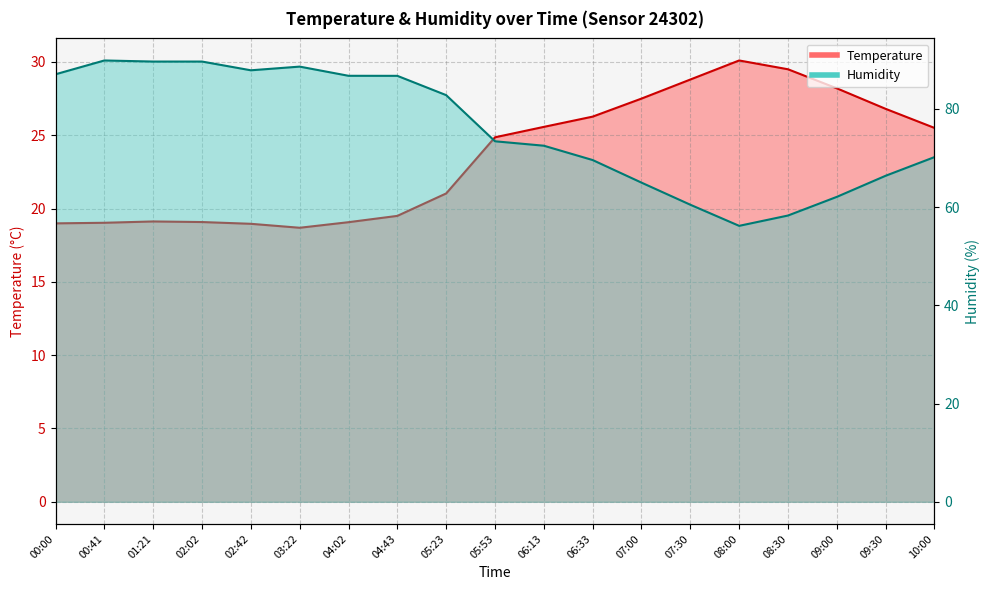

What is the highest value of the Temperature series?

30.1